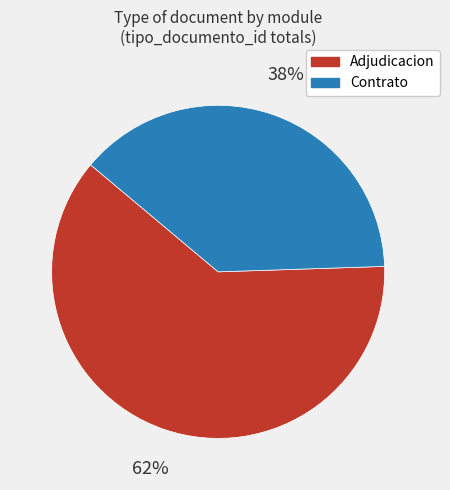

To the nearest percent, what is the average slice percentage?

50%